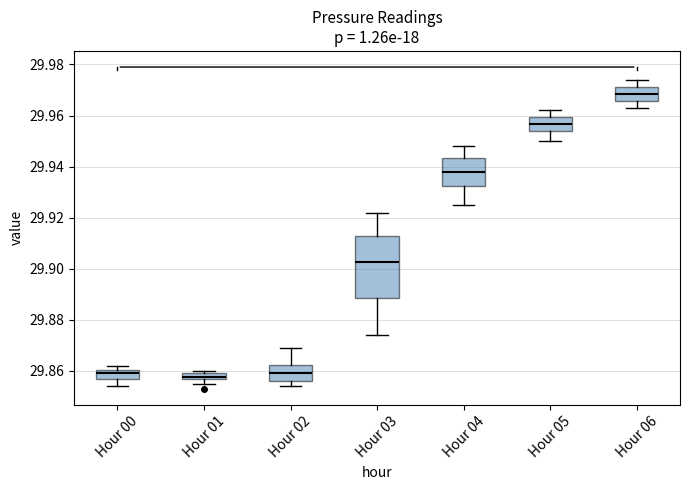

Comparing the boxes themselves (not the whiskers), which one is the tallest?

Hour 03